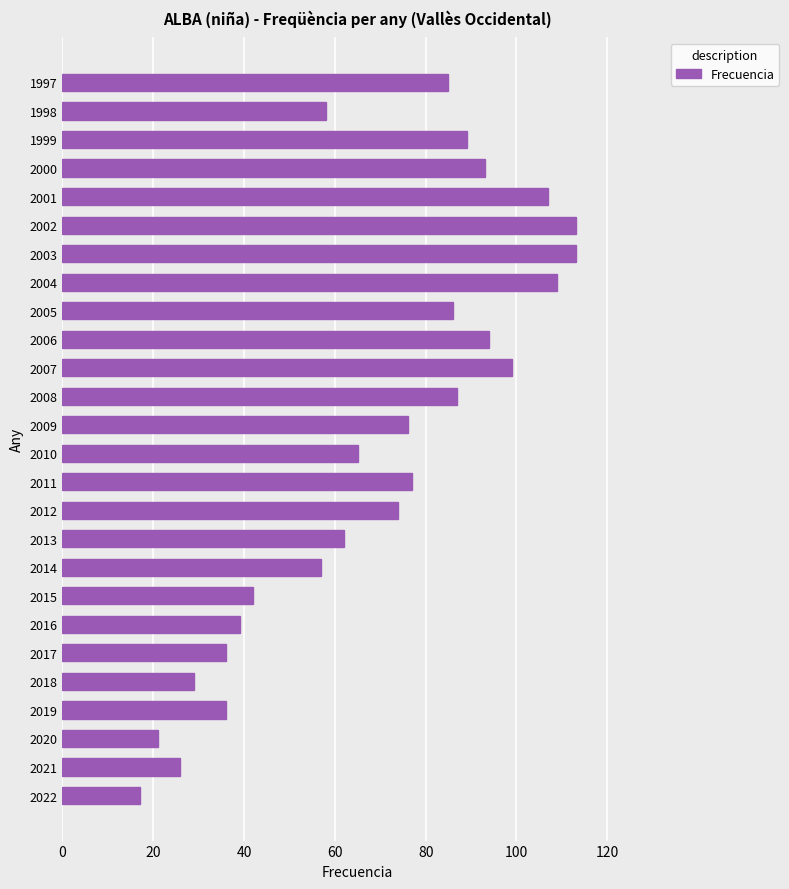

How many bars are there in total?

26